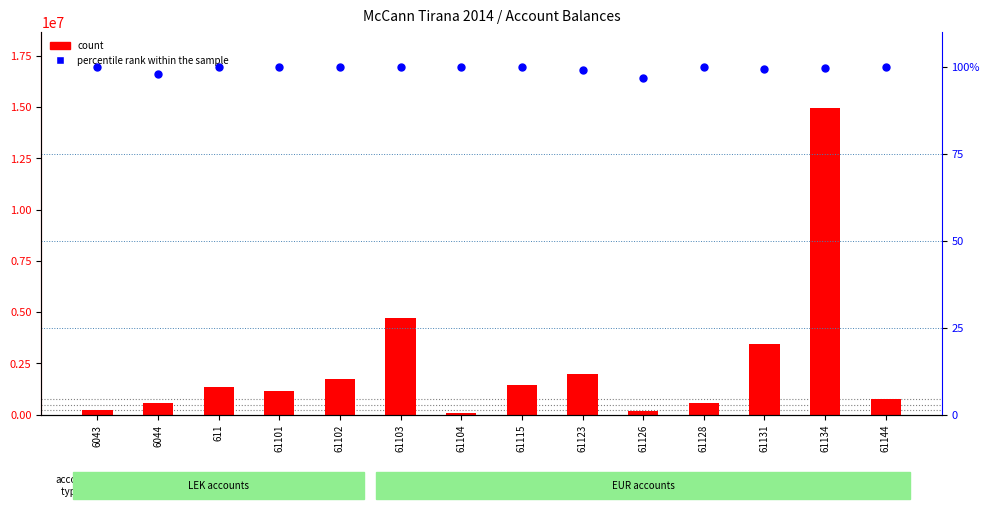

At which category is the sum across all series the highest?

61134